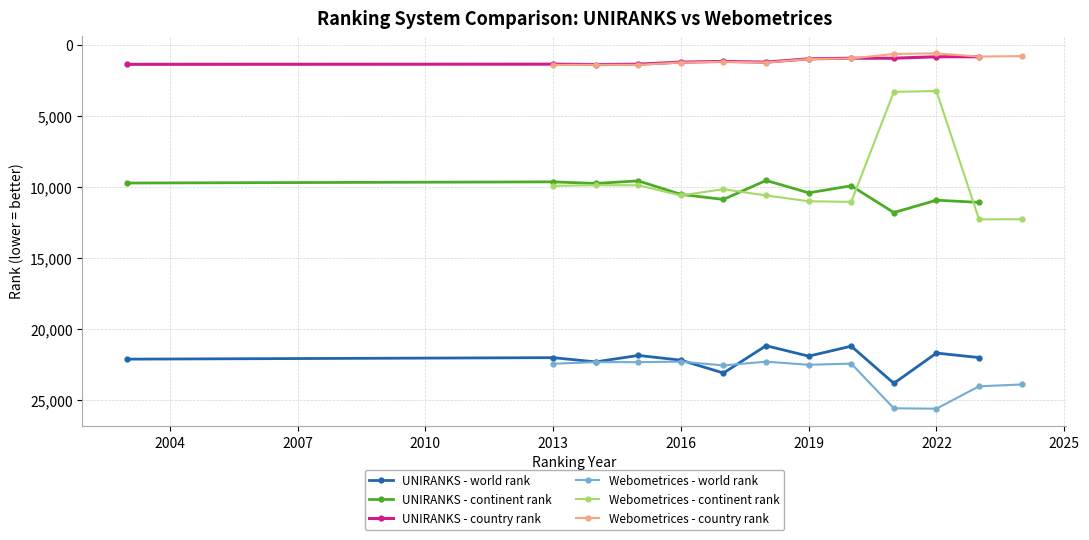

True or false: UNIRANKS - country rank and Webometrices - continent rank intersect in this chart.

False